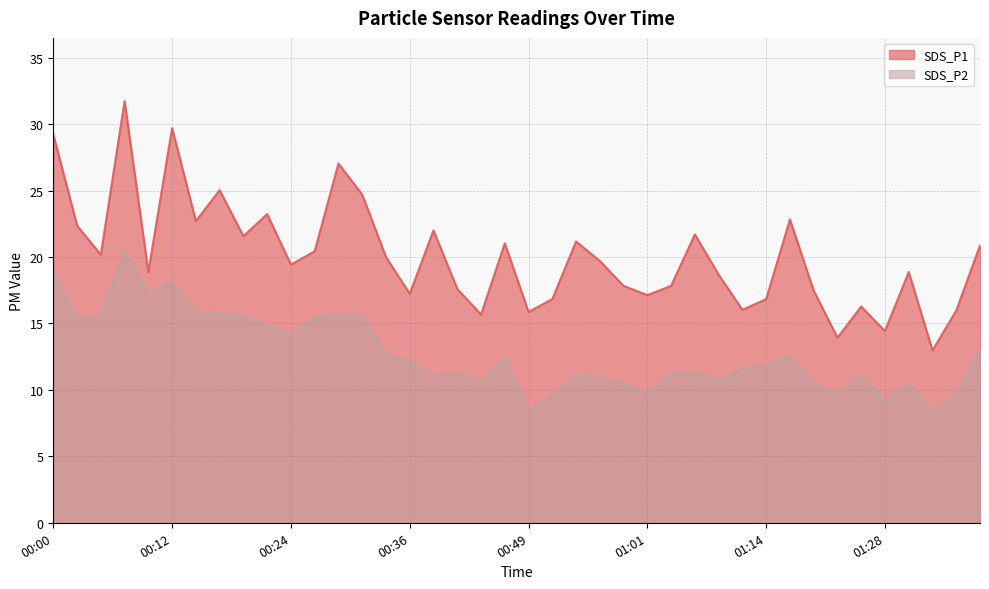

Reading left to right, what are all the values shown in this chart?

SDS_P1: 29.2	22.4	20.2	31.7	18.9	29.7	22.7	25.0	21.6	23.2	19.4	20.4	27.0	24.7	20.0	17.2	22.0	17.6	15.7	21.0	15.9	16.8	21.2	19.7	17.8	17.1	17.8	21.7	18.7	16.0	16.8	22.8	17.5	13.9	16.3	14.4	18.9	13.0	16.0	20.9
SDS_P2: 18.8	15.4	15.6	20.5	17.3	18.1	15.9	15.8	15.5	14.9	14.2	15.4	15.6	15.6	12.7	12.2	11.1	11.2	10.6	12.5	8.5	9.6	11.1	10.9	10.5	9.8	11.3	11.3	10.8	11.6	11.8	12.6	10.5	9.7	11.2	9.1	10.6	8.3	9.8	13.1